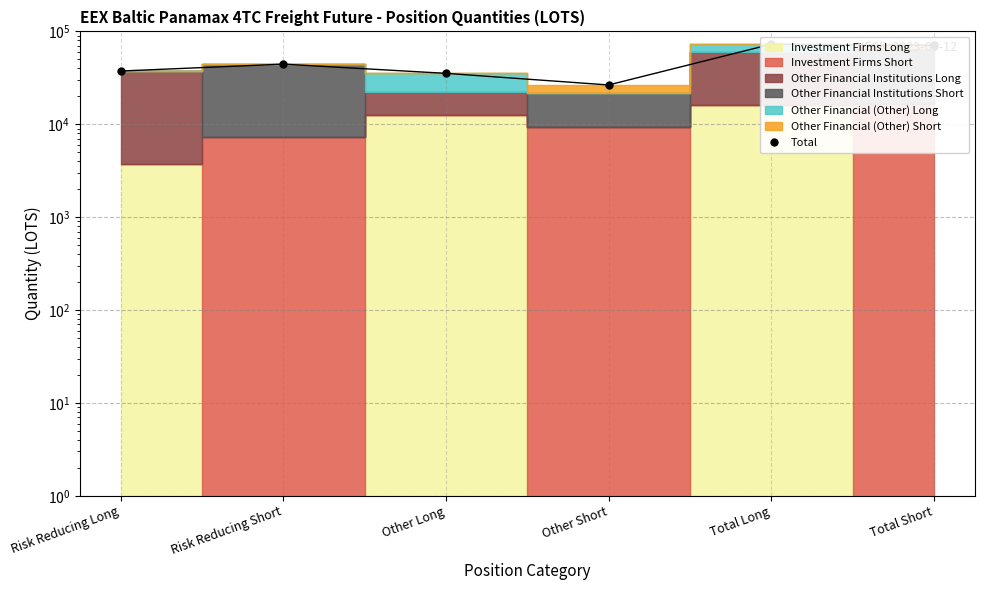

Reading right to left, extract all data points from this chart.

Total Short=70915.0	Total Long=72759.7	Other Short=26504.0	Other Long=35338.4	Risk Reducing Short=44411.0	Risk Reducing Long=37421.3